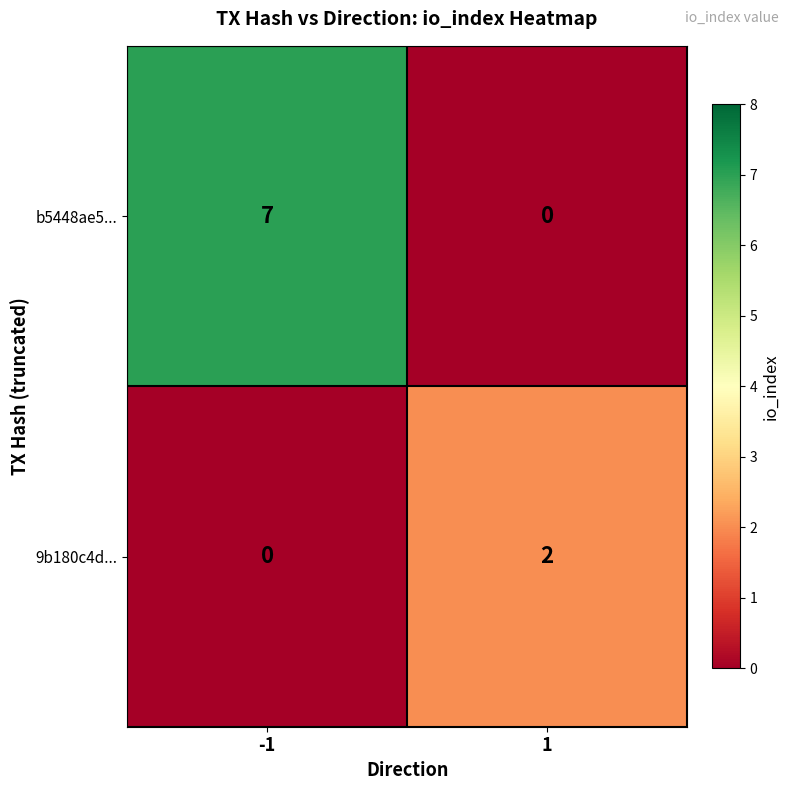

What is the sum of the b5448ae5... values at 1 and -1?

7